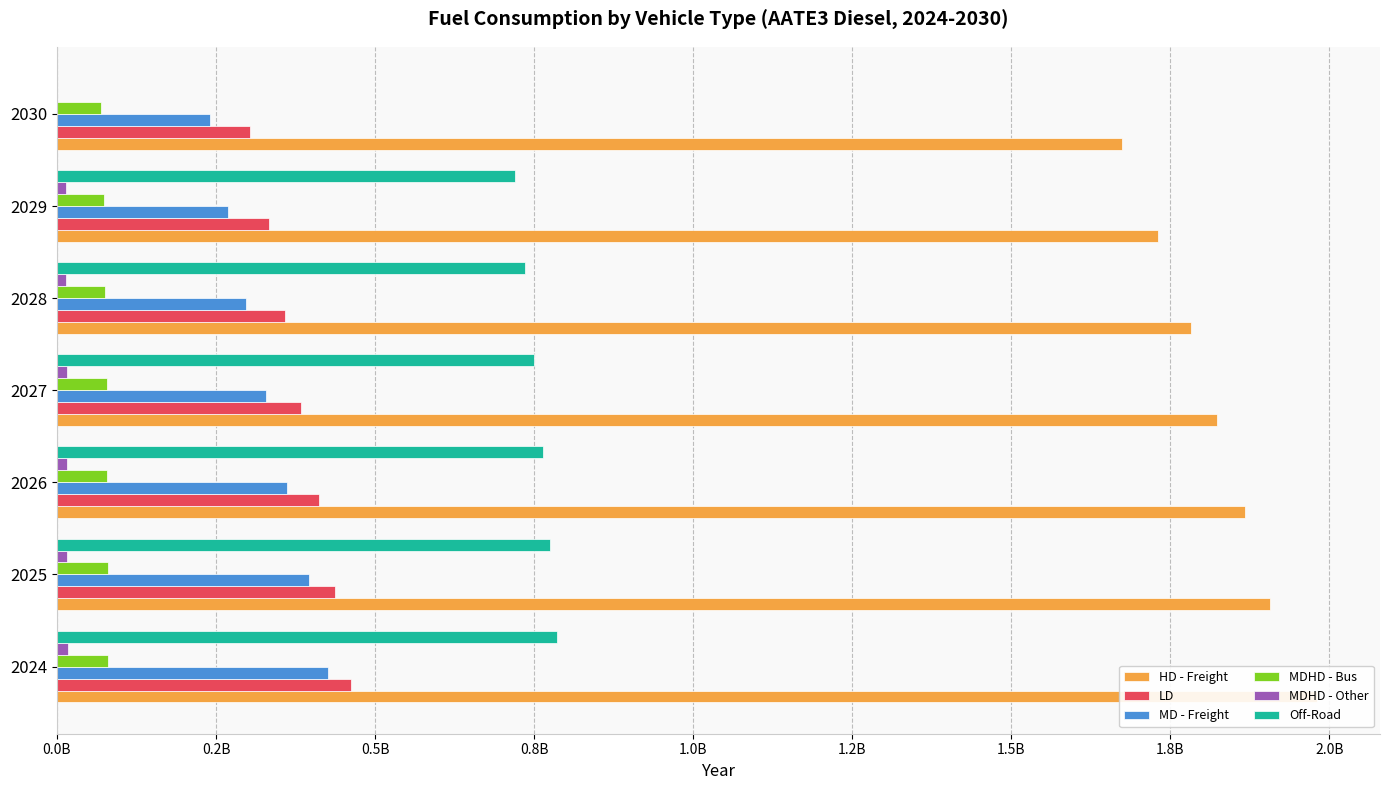

What is the value of the HD - Freight bar at the 6th from the left?

1731451982